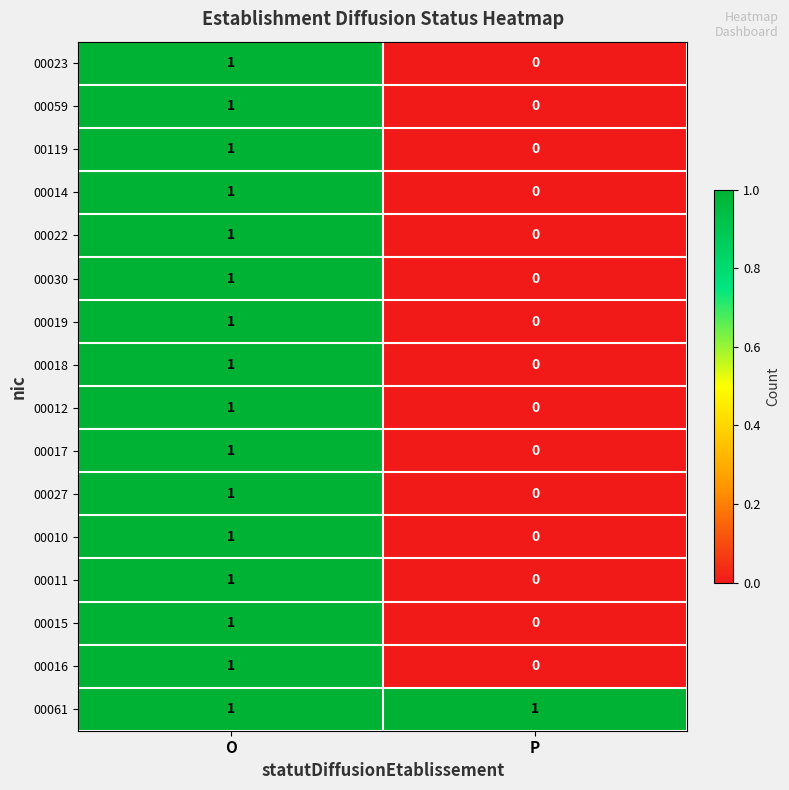

Which series has the largest total across all categories?

00061